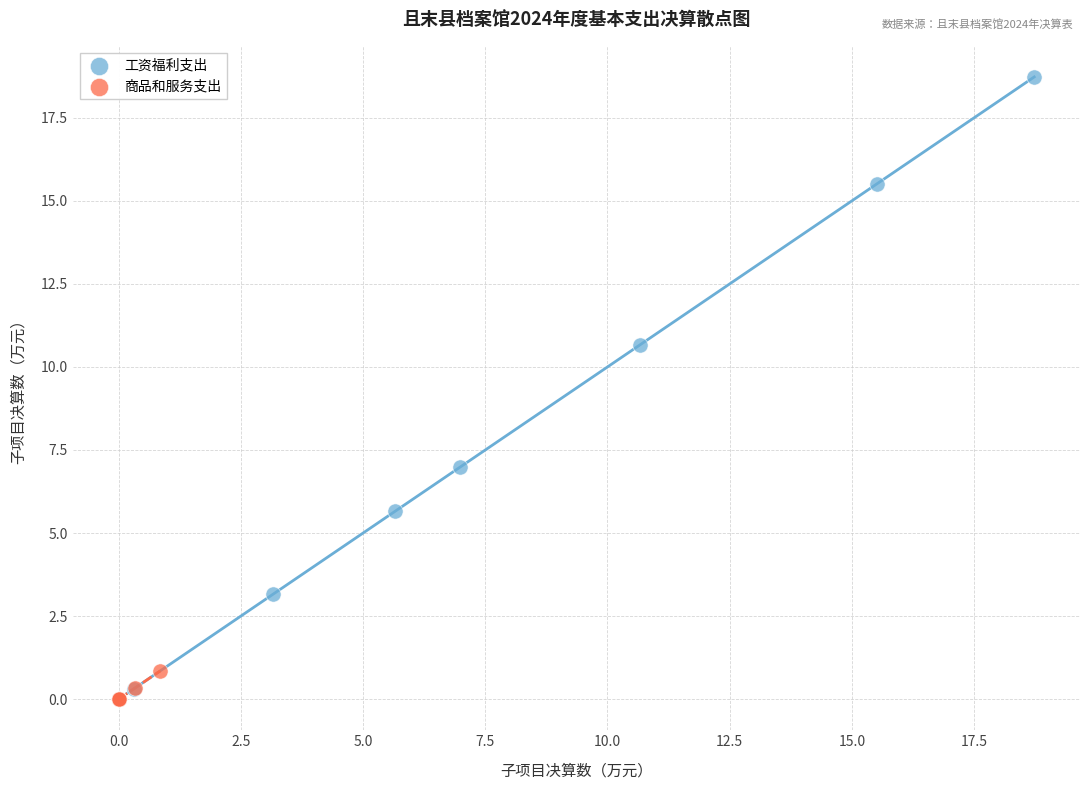

Which series has the widest spread of Y values?

工资福利支出